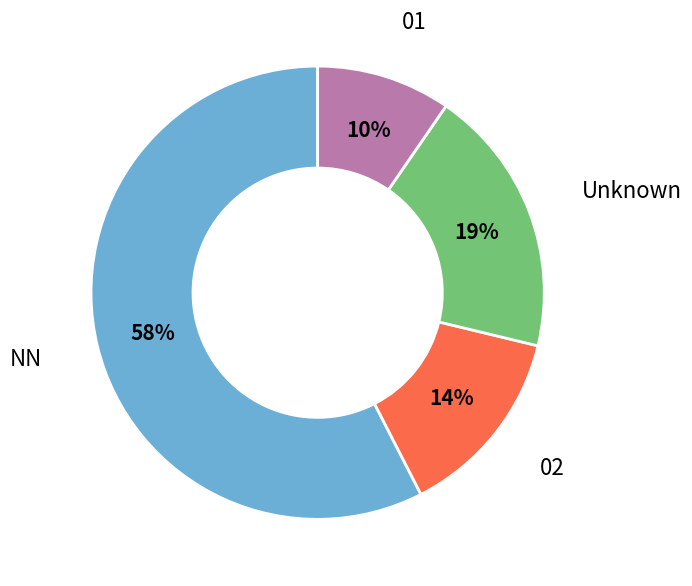

Rank the categories by value from lowest to highest.

01, 02, Unknown, NN